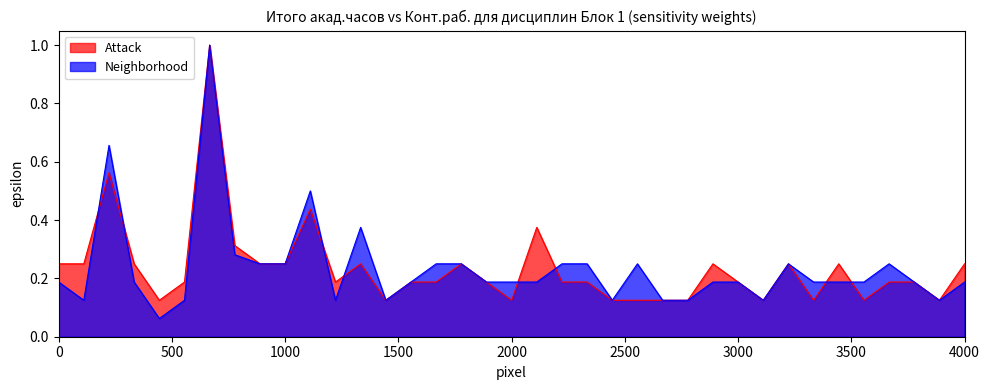

How many lines are shown in the chart?

2